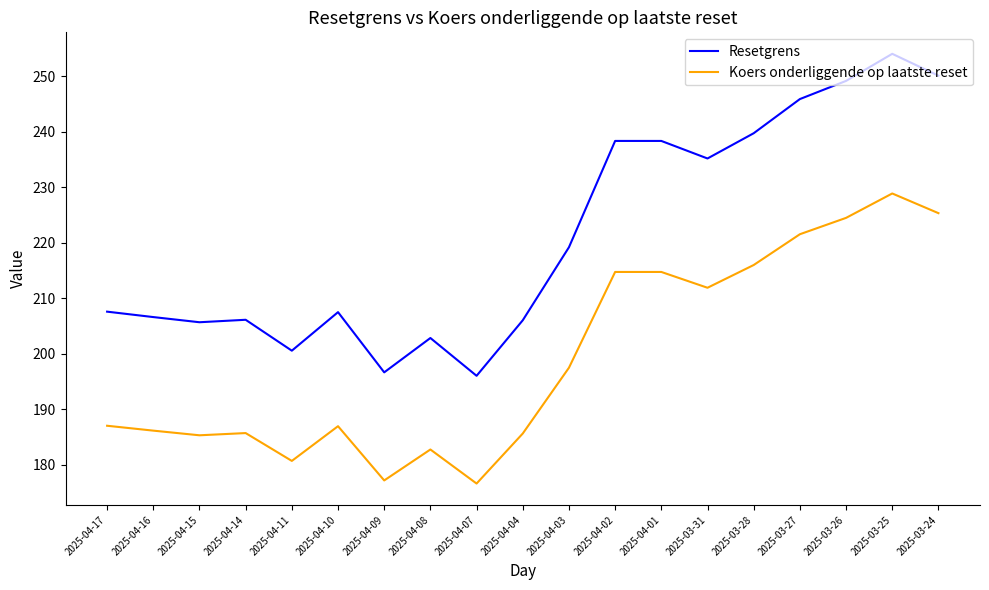

Rank the series by their average value, from lowest to highest.

Koers onderliggende op laatste reset, Resetgrens